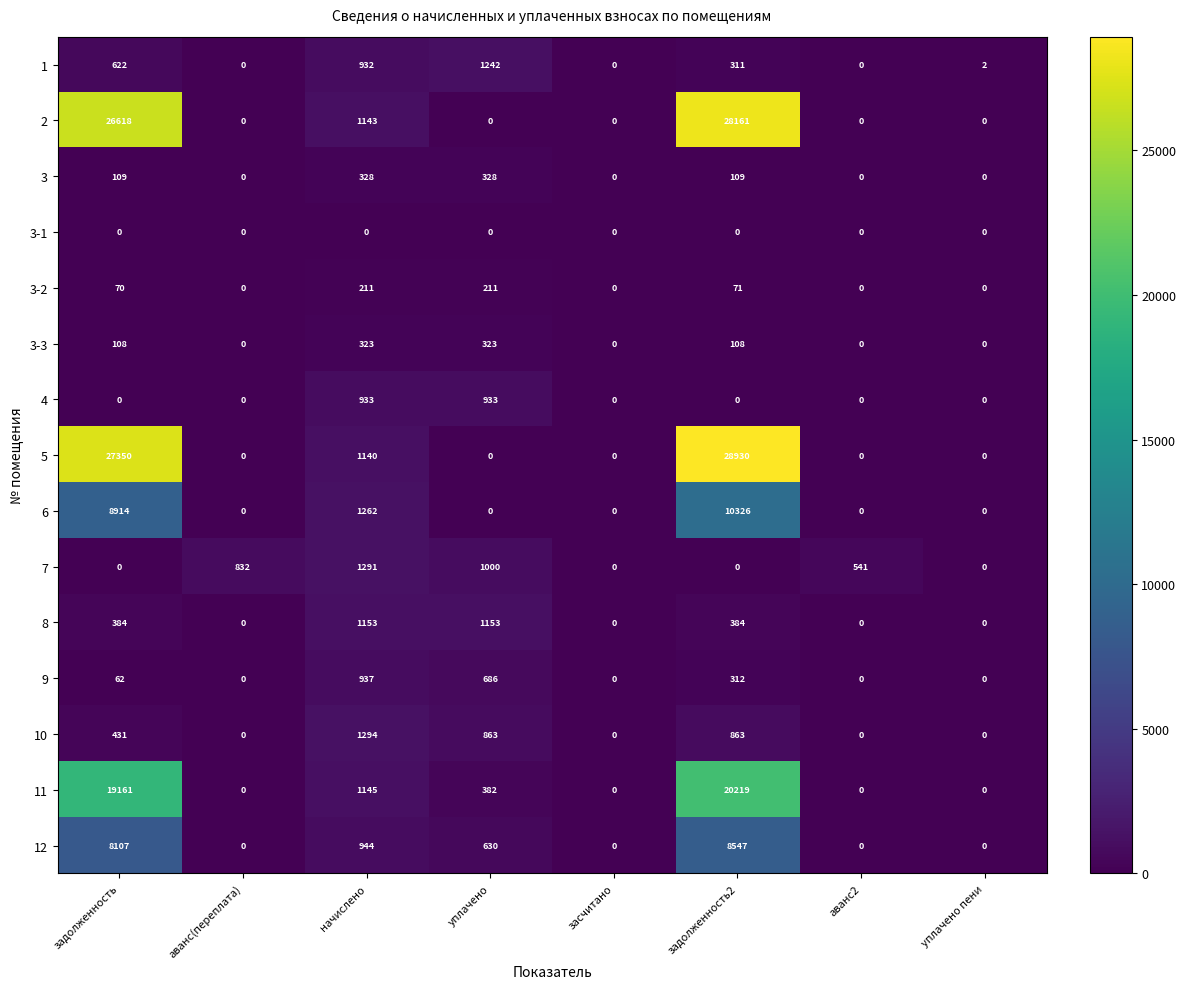

Count the number of data series in this chart.

15